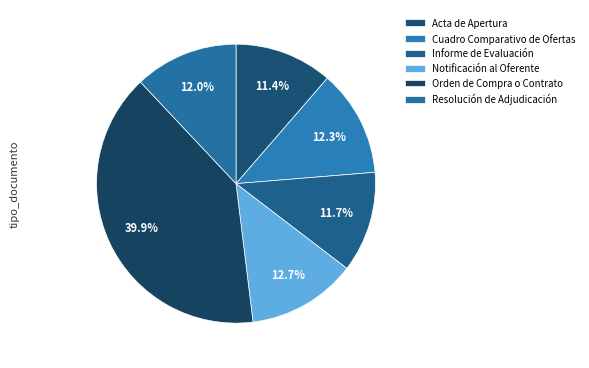

What percentage do Informe de Evaluación and Resolución de Adjudicación together represent?

23.7%